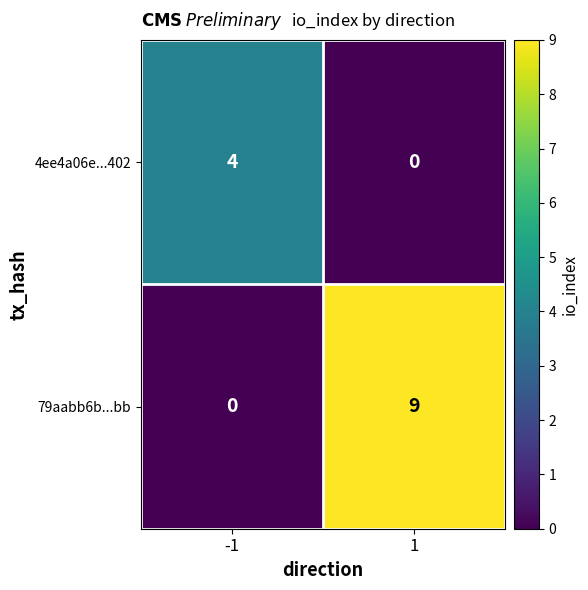

True or false: 79aabb6b...bb has a value of 0 at -1.

True